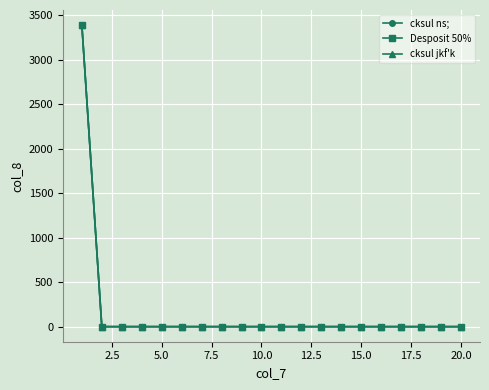

True or false: Desposit 50% has more than 1 points higher than both neighbors.

False